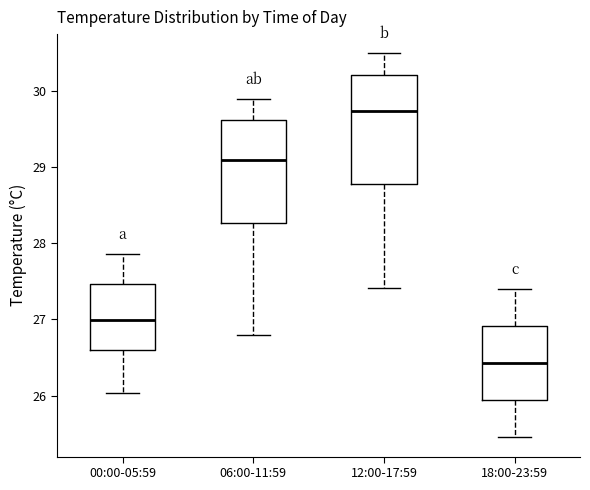

Which box has the highest median line?

12:00-17:59